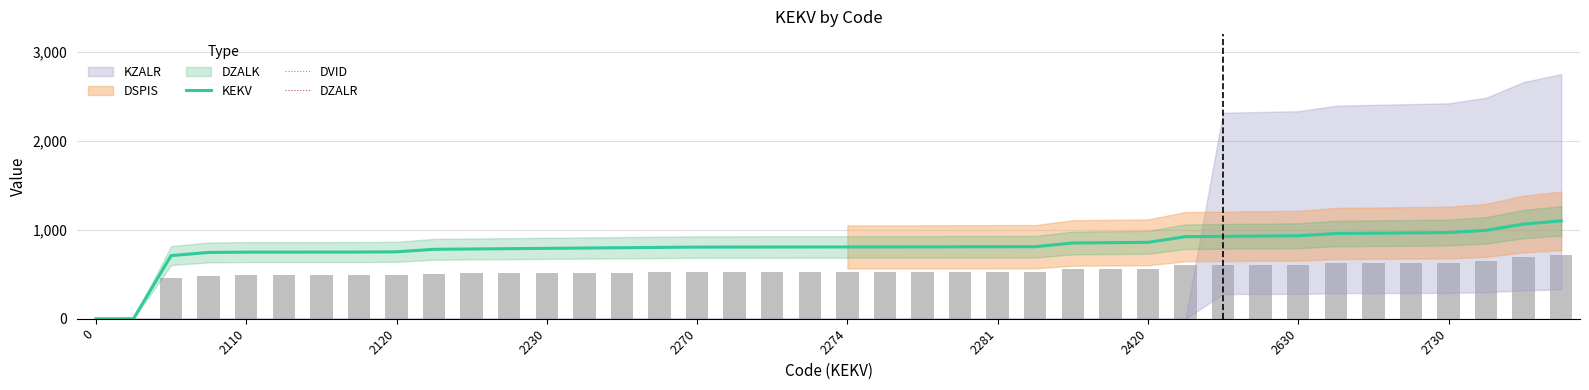

Does the chart contain stacked bars?

No